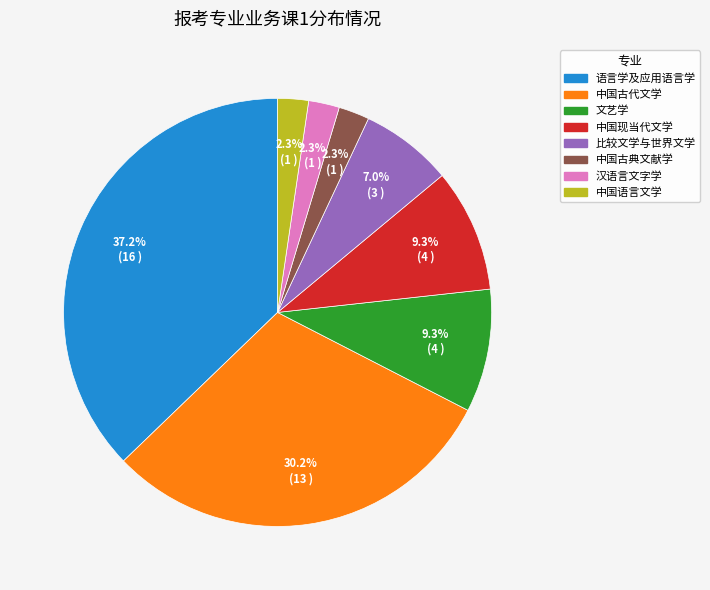

To the nearest percent, what percentage of the pie is 文艺学?

9%